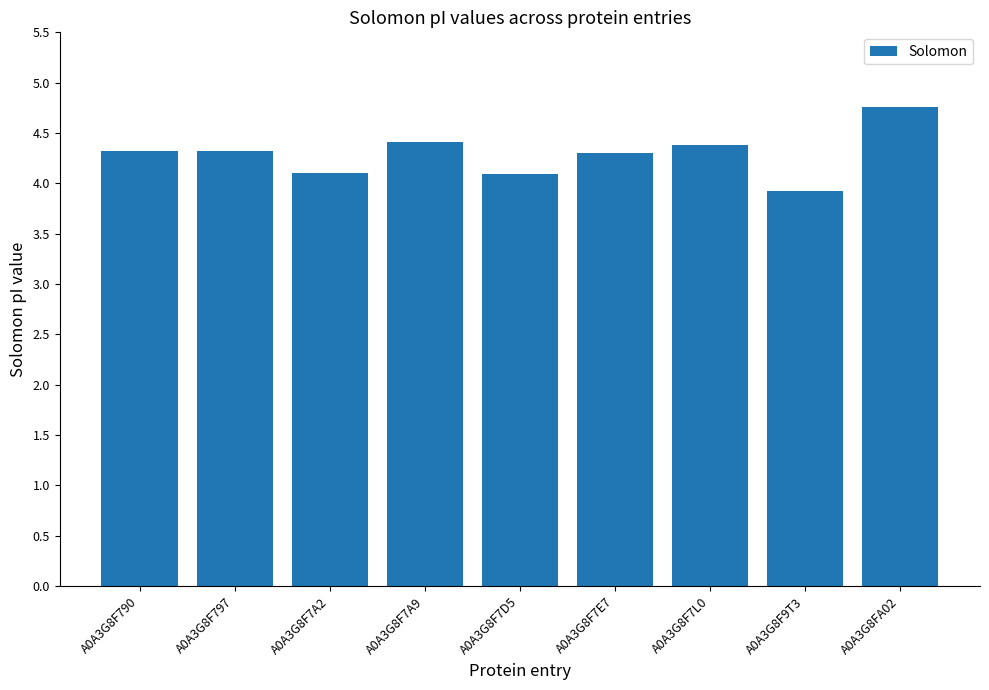

Which has a higher value, A0A3G8F797 or A0A3G8F9T3?

A0A3G8F797